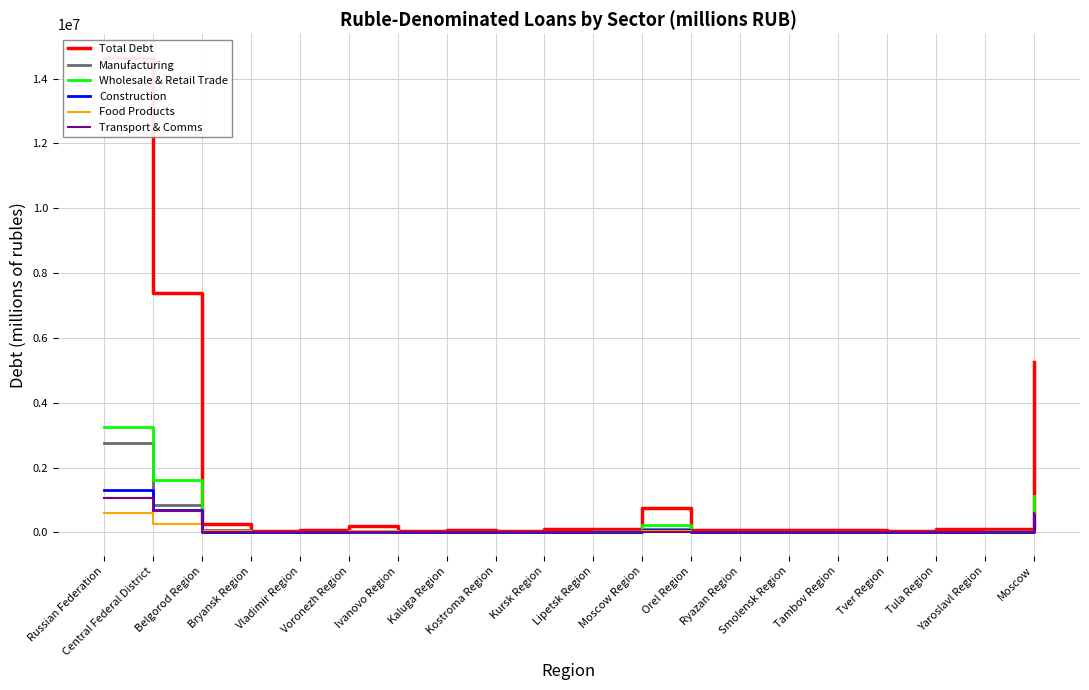

How many values in the Transport & Comms series are below 1894?

10